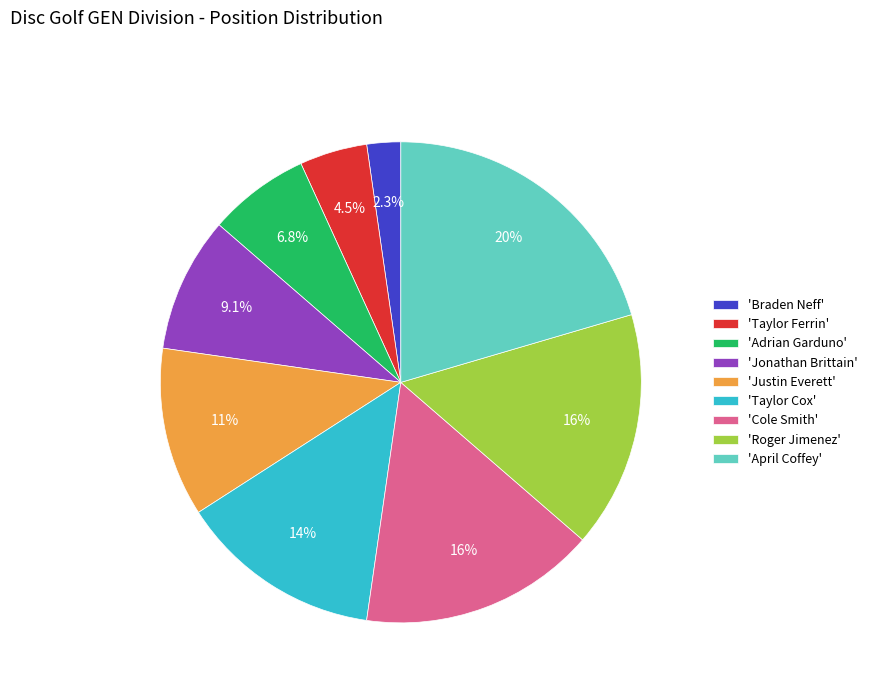

Is the sum of 'Roger Jimenez' and 'Taylor Ferrin' greater than half?

No